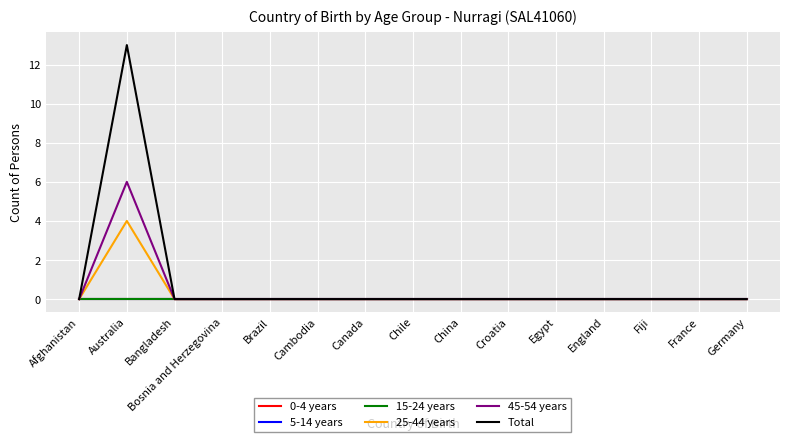

At how many categories does at least one series exceed 11?

1